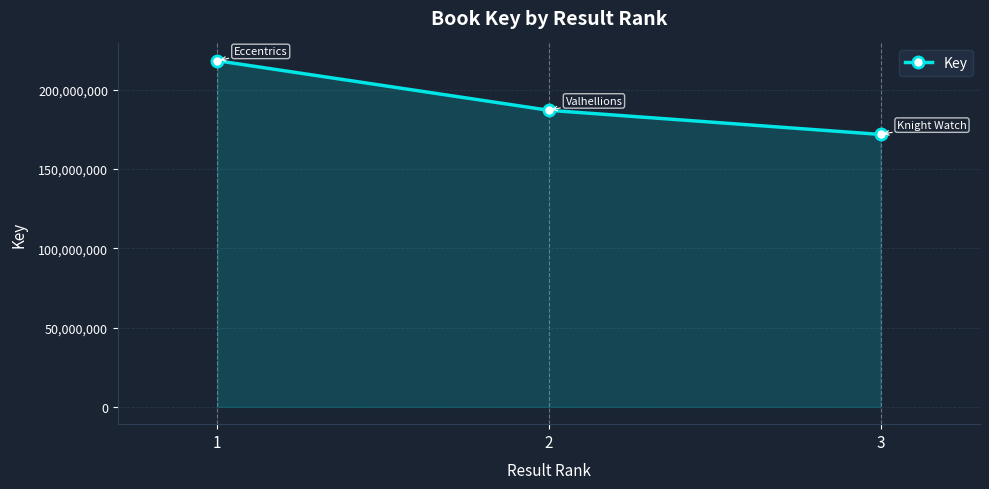

The chart shows a value of 322305795 at 1. True or false?

False